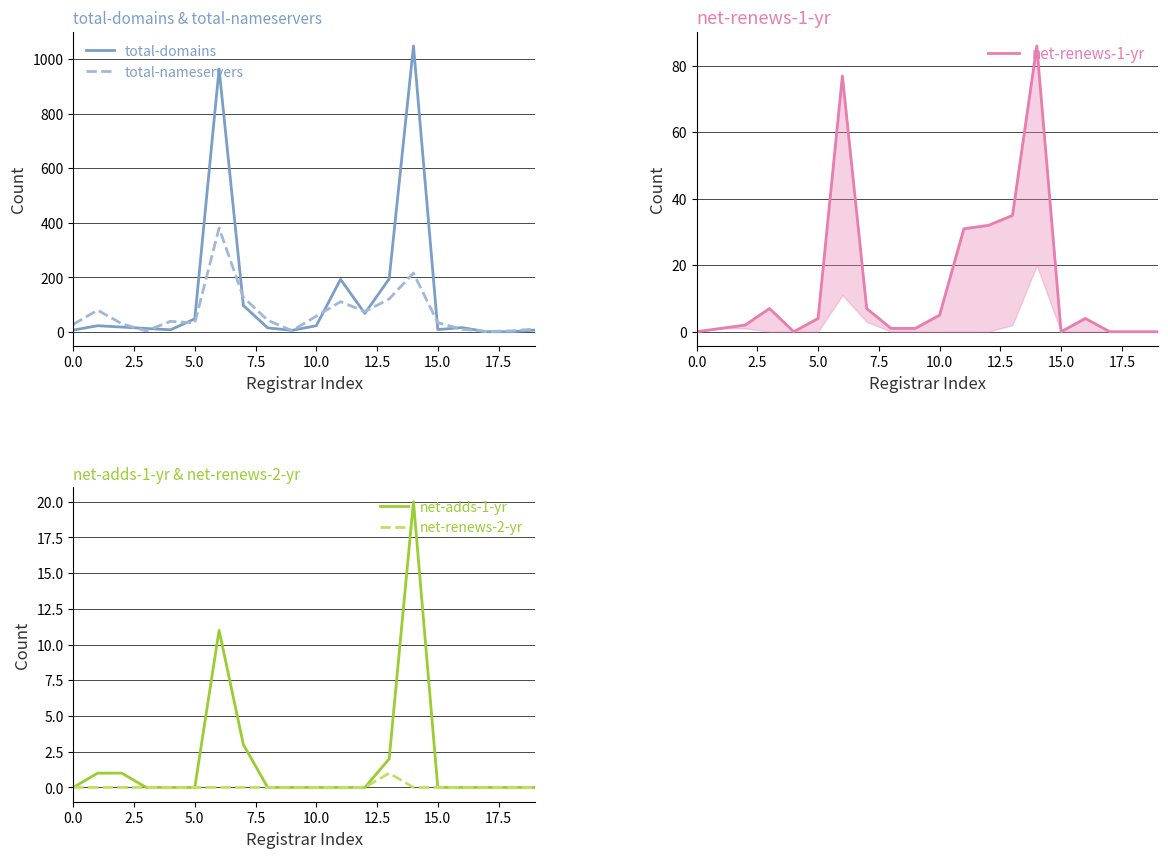

What is the label of the 1st point from the right?

19